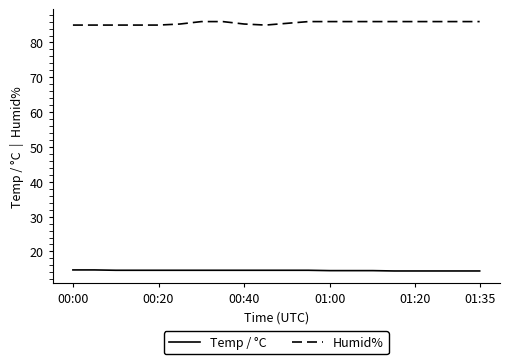

True or false: Humid% and Temp / °C cross at least once.

False